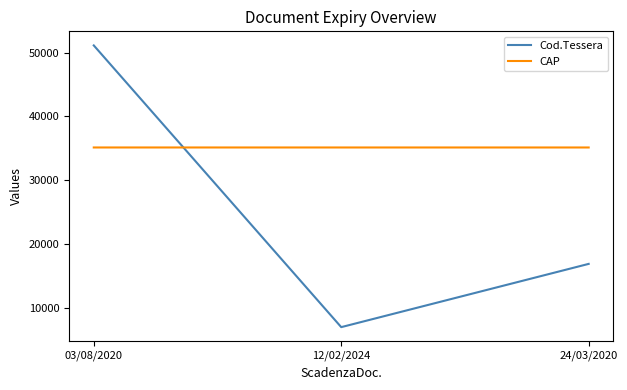

What is the sum of the Cod.Tessera values at 03/08/2020 and 12/02/2024?

58113